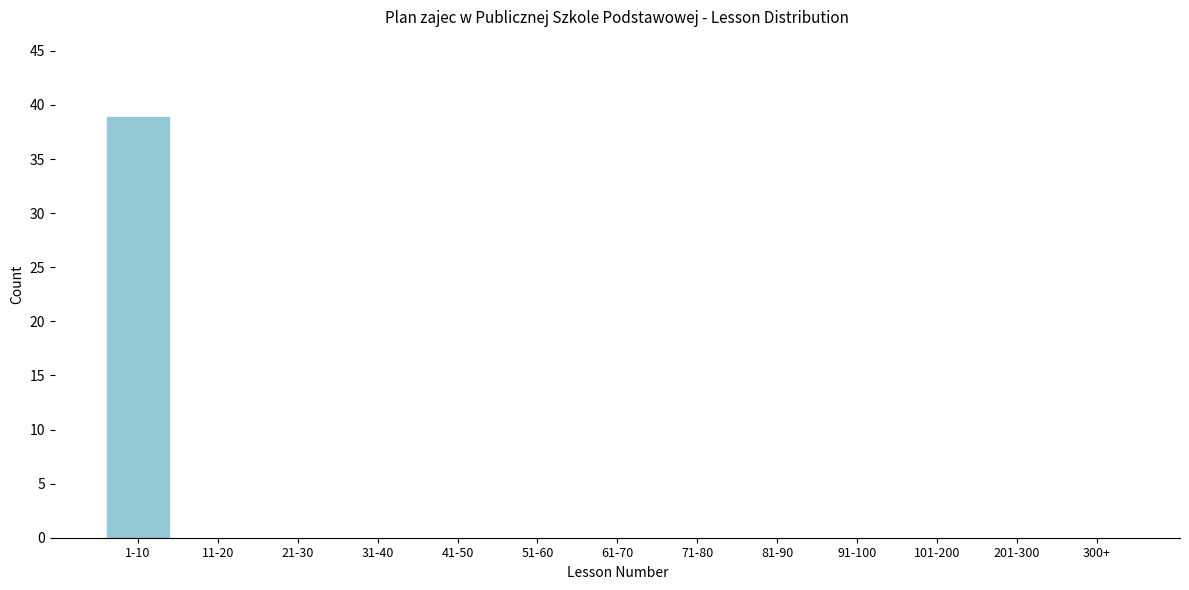

Reading right to left, what are all the values shown in this chart?

300+=0	201-300=0	101-200=0	91-100=0	81-90=0	71-80=0	61-70=0	51-60=0	41-50=0	31-40=0	21-30=0	11-20=0	1-10=39